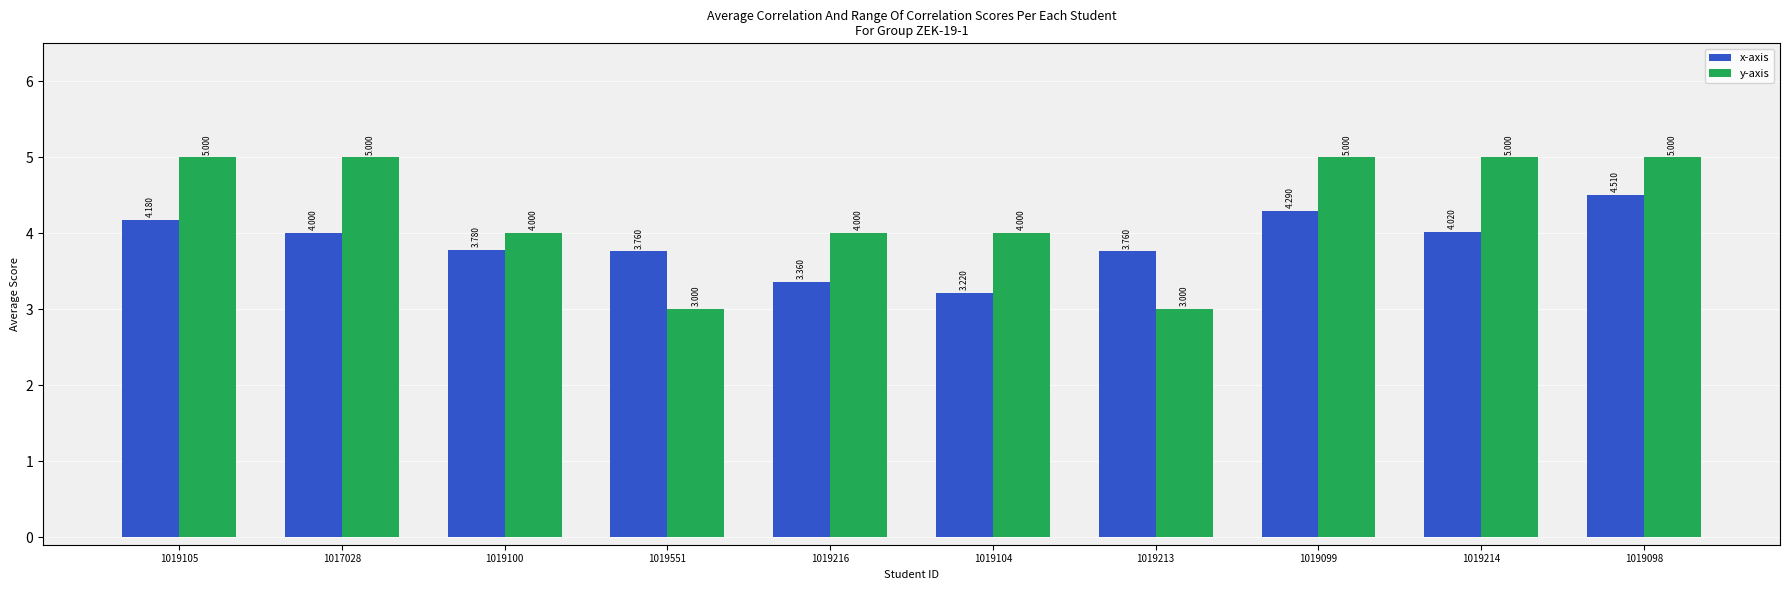

The value of y-axis at 1017028 is 5.0. True or false?

True